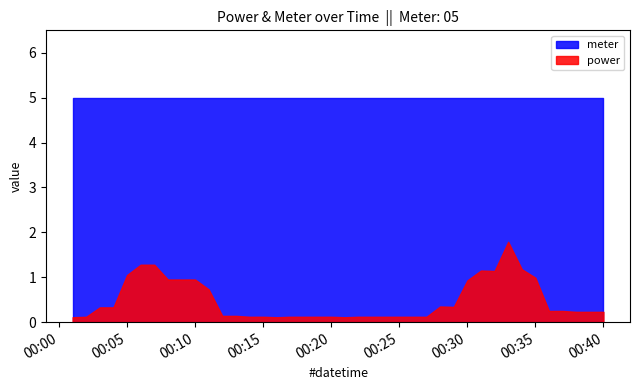

The power series shows 0.2 at 01:20. True or false?

True